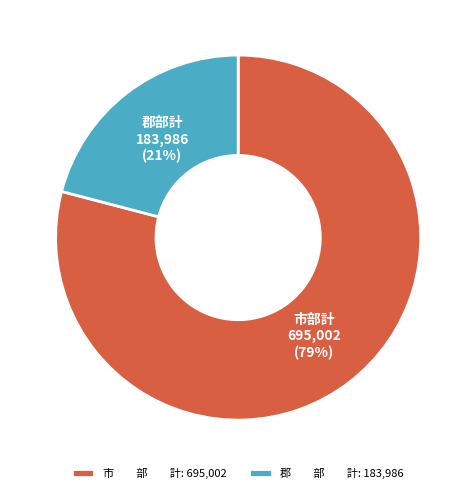

Does 市 部 計: 695,002 represent more than half of the total?

Yes